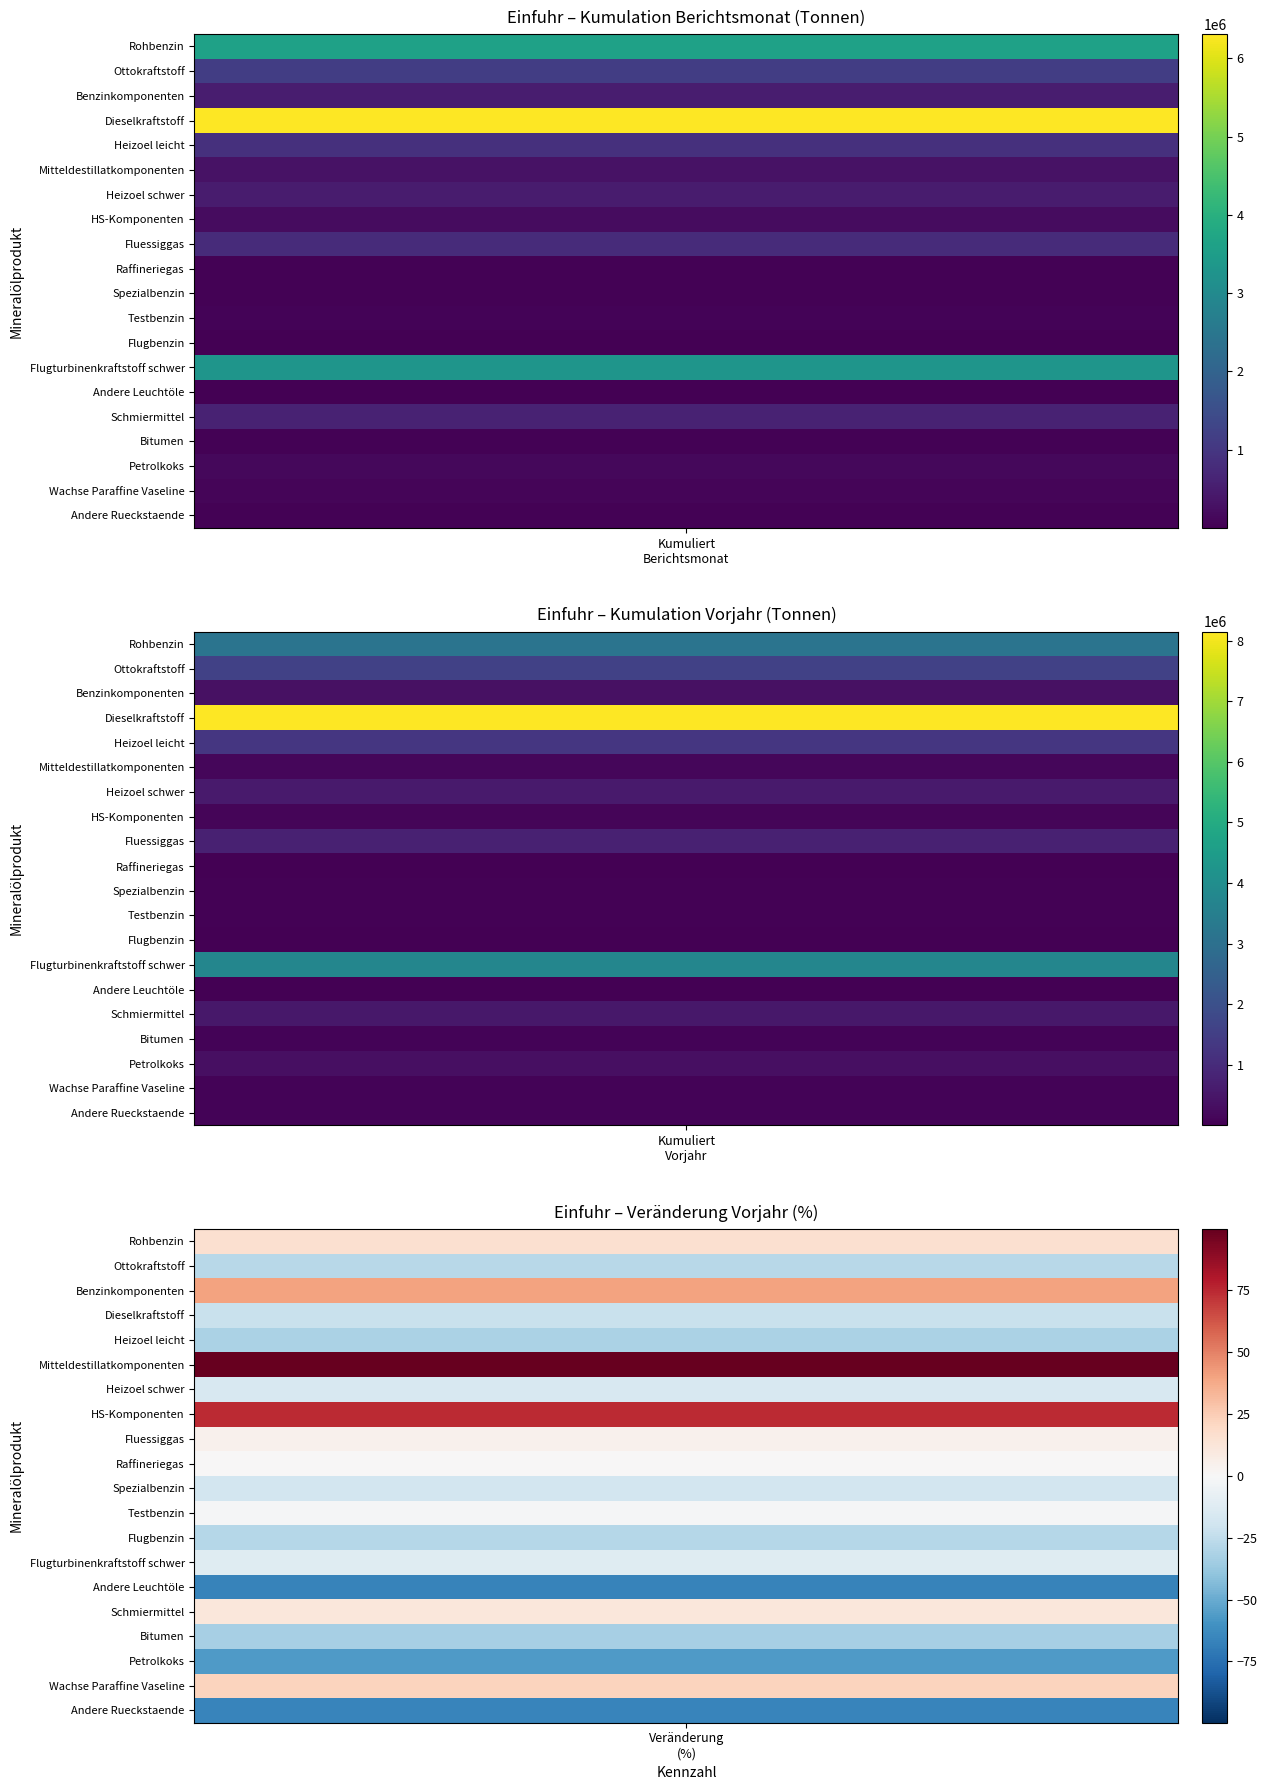

Which series has the largest total across all categories?

Dieselkraftstoff